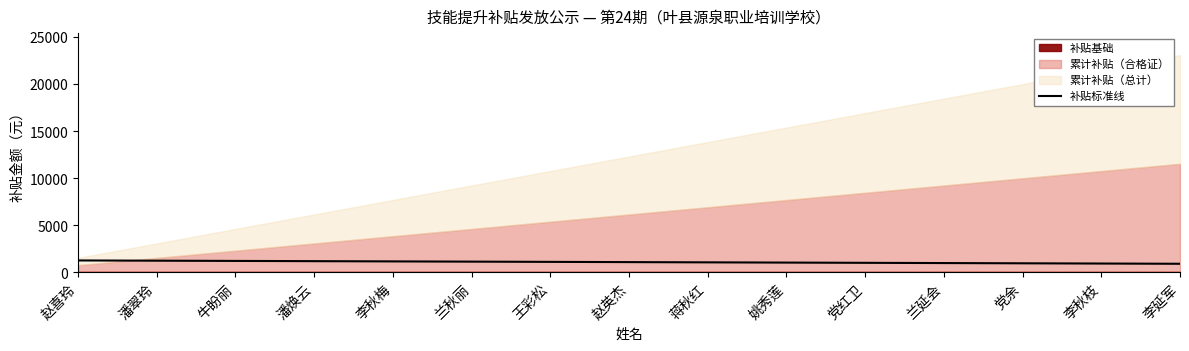

Is it true that the value at 蒋秋红 is 1614.6?

False